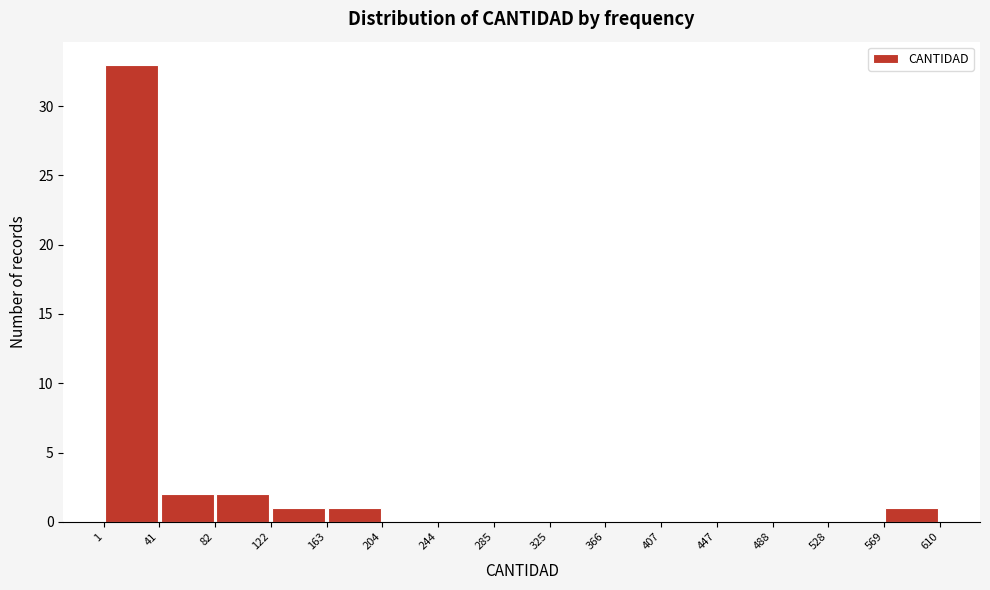

Reading left to right, transcribe this chart: for each bar, give the range it covers on the x-axis and its height. The values are not printed on the chart, so give them approximately, as read against the axis.

1 to 41: 33
41 to 82: 2
82 to 122: 2
122 to 163: 1
163 to 204: 1
204 to 244: 0
244 to 285: 0
285 to 325: 0
325 to 366: 0
366 to 407: 0
407 to 447: 0
447 to 488: 0
488 to 528: 0
528 to 569: 0
569 to 610: 1